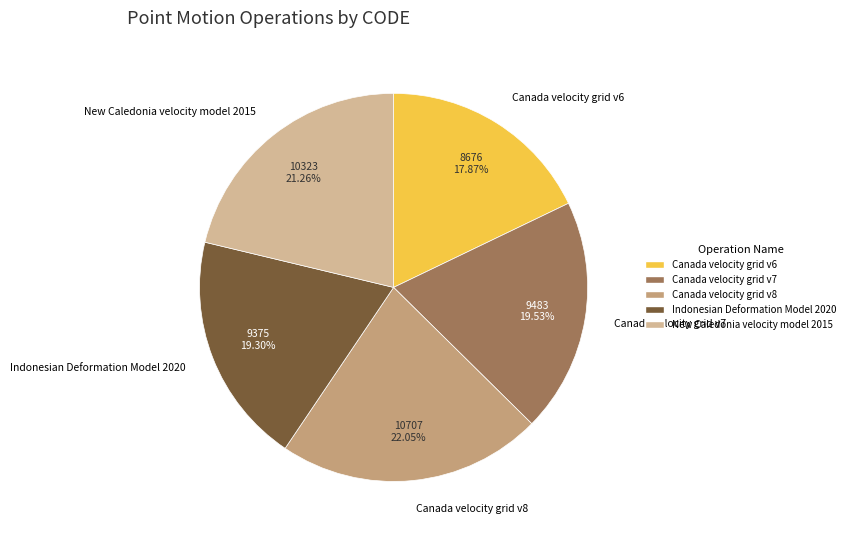

How many slices are in this pie chart?

5